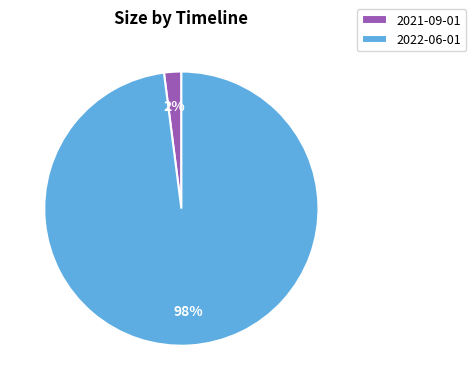

Does any single category account for the majority?

Yes